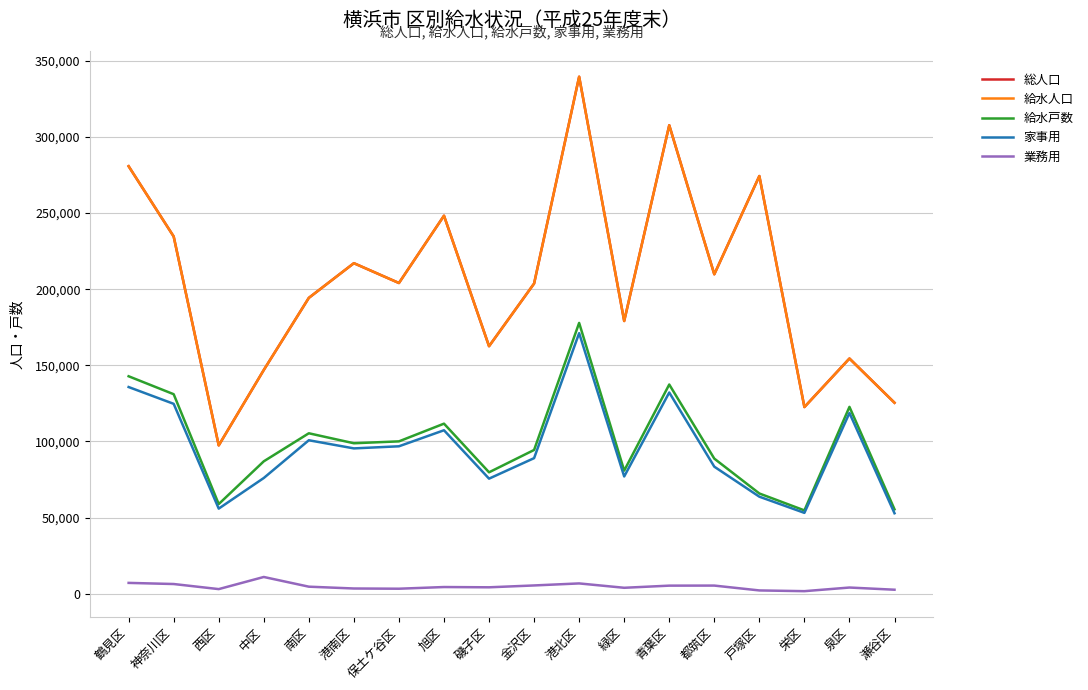

How many lines are shown in the chart?

5